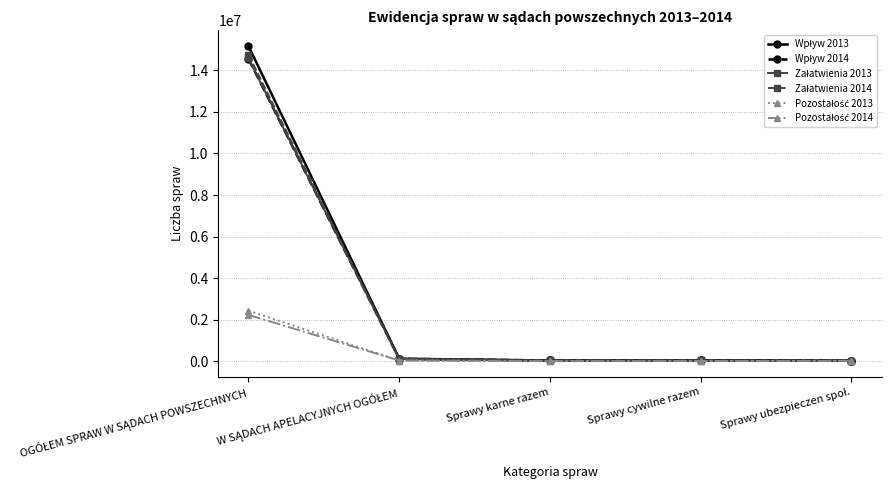

What is the label of the 3rd point from the left?

Sprawy karne razem